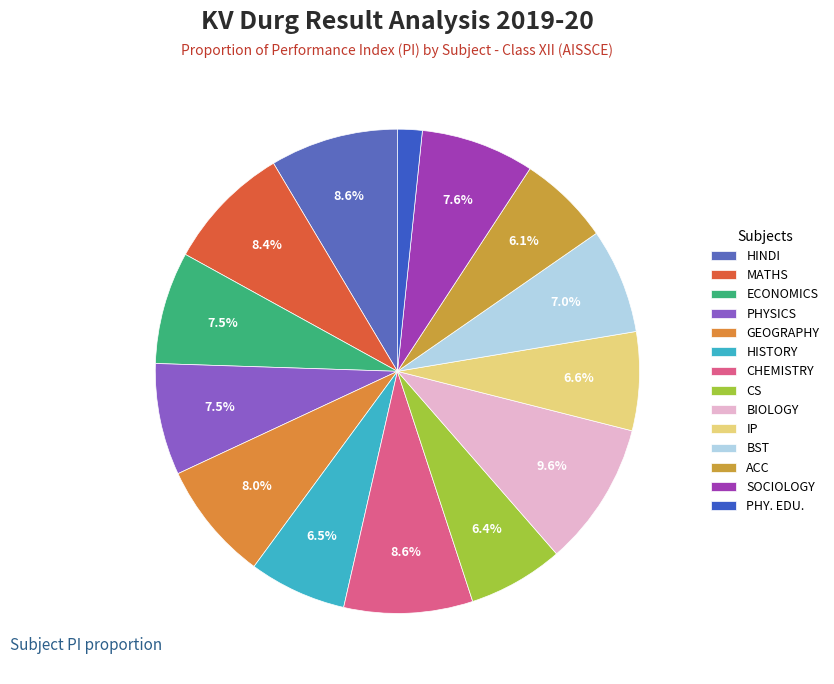

To the nearest percent, what portion does CHEMISTRY represent?

9%